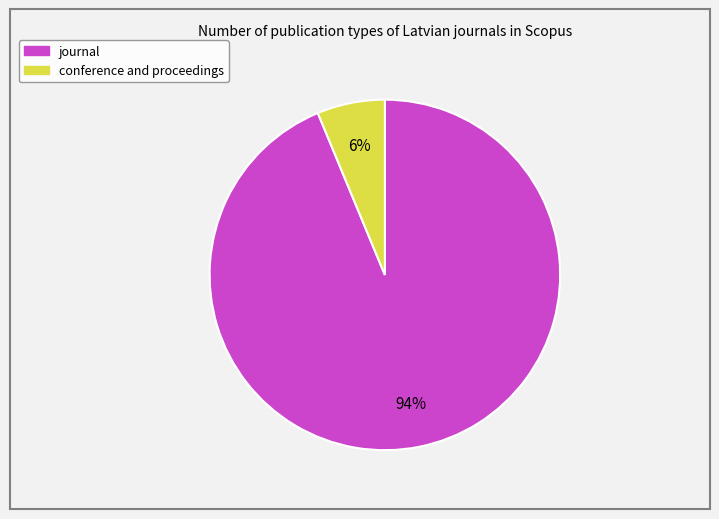

How many slices are in this pie chart?

2